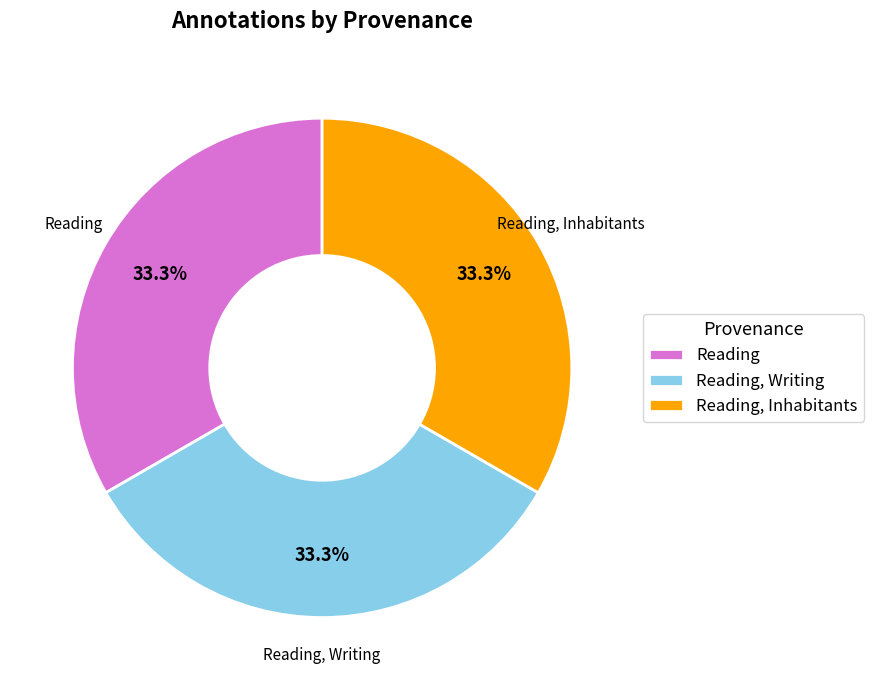

Does Reading account for over 50% of the chart?

No